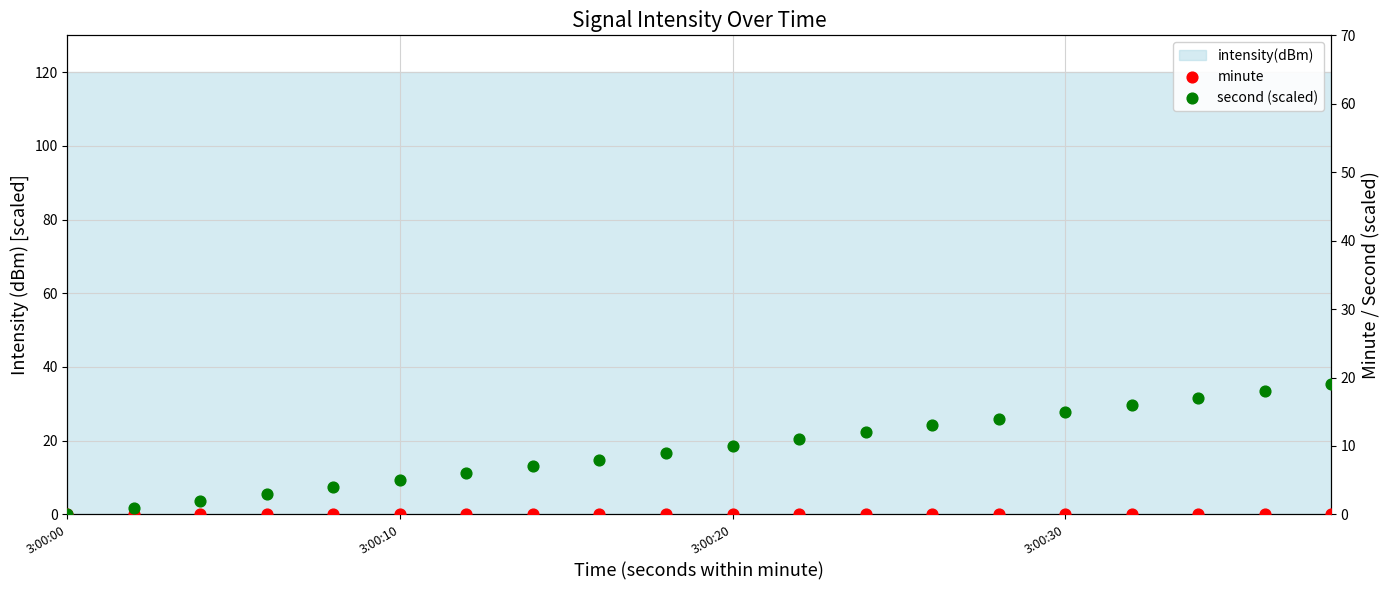

Is the value of second (scaled) at 9 greater than the value of minute at 3:00:10?

Yes